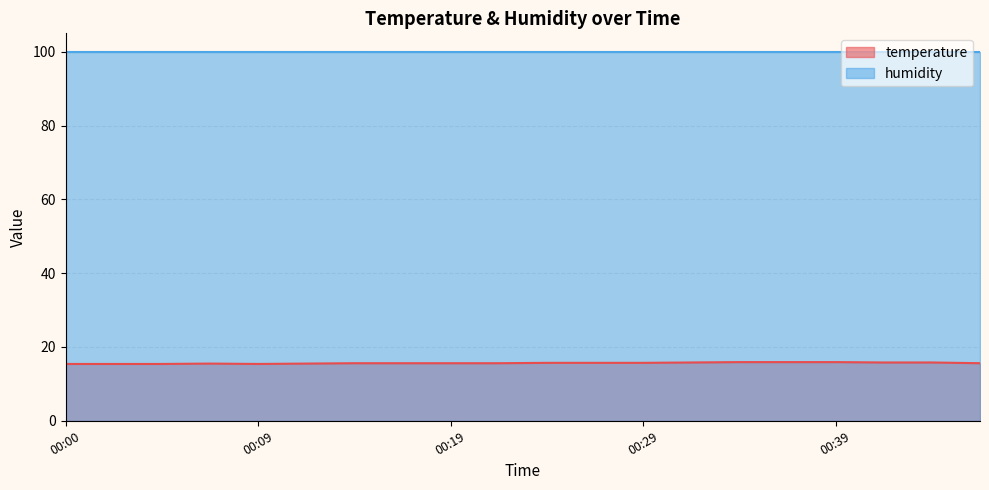

Does the chart display data point markers on the line(s)?

No